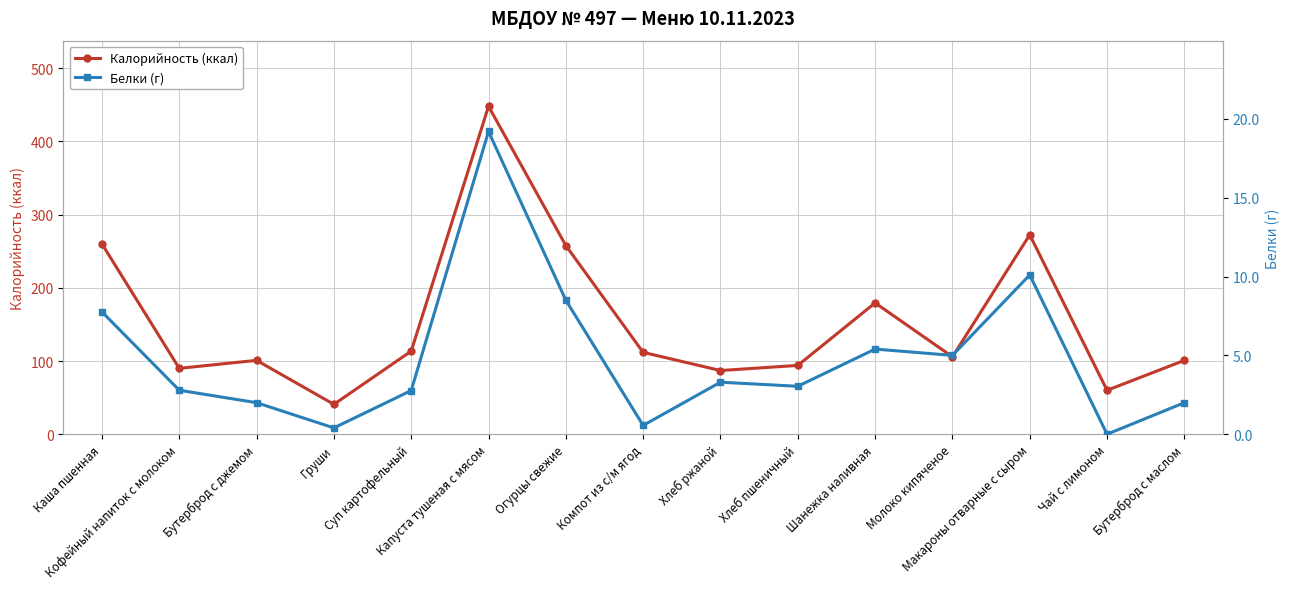

What is the difference between the Калорийность (ккал) values at Суп картофельный and Огурцы свежие?

144.2